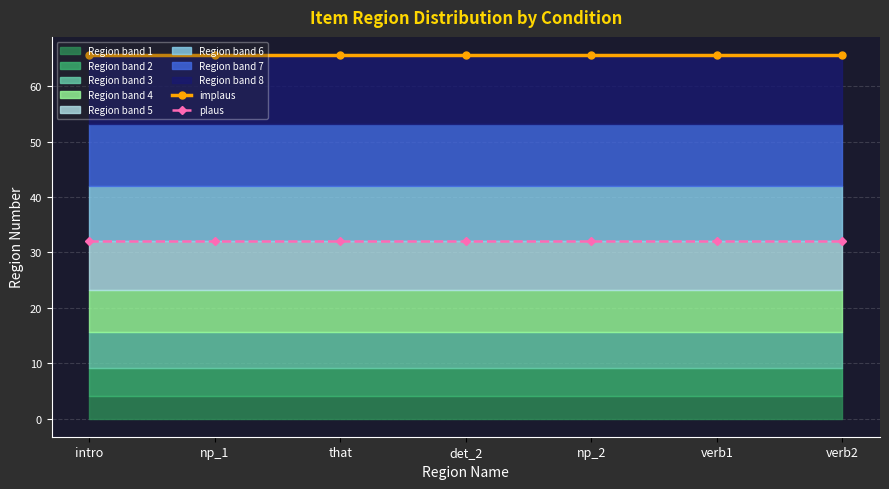

True or false: implaus has more than 1 interior local peaks.

False